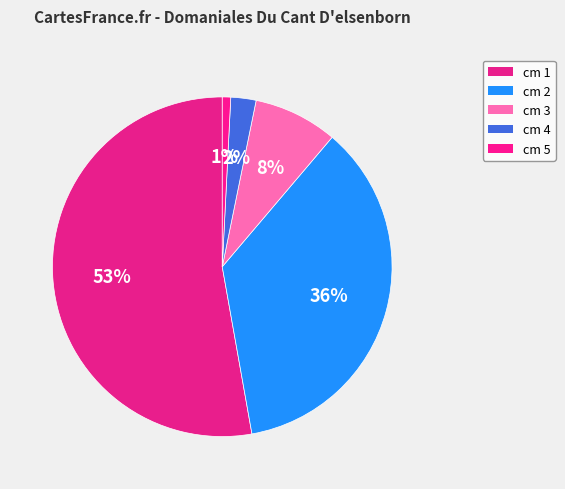

What is the smallest slice in the pie chart?

cm 5